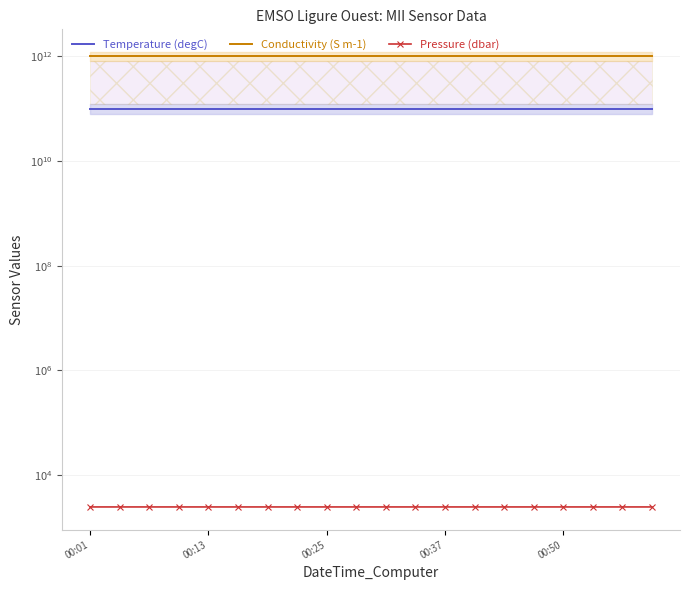

True or false: Temperature (degC) and Pressure (dbar) cross at least once.

False